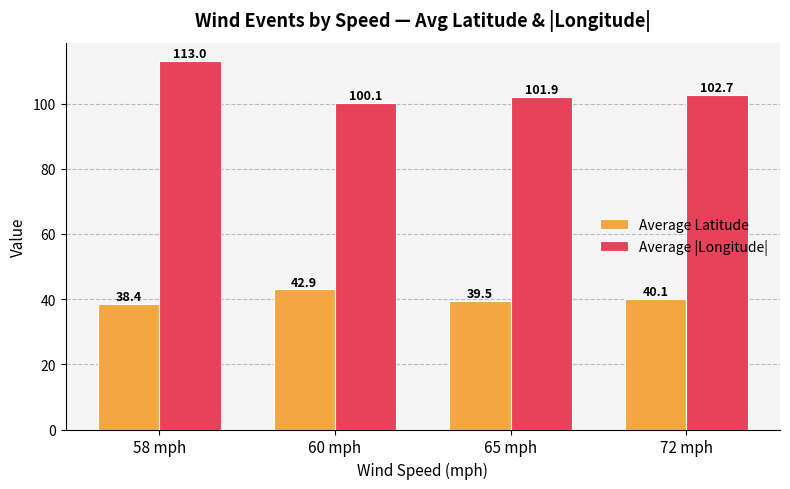

What is the approximate value of Average Latitude at 72 mph?

40.1